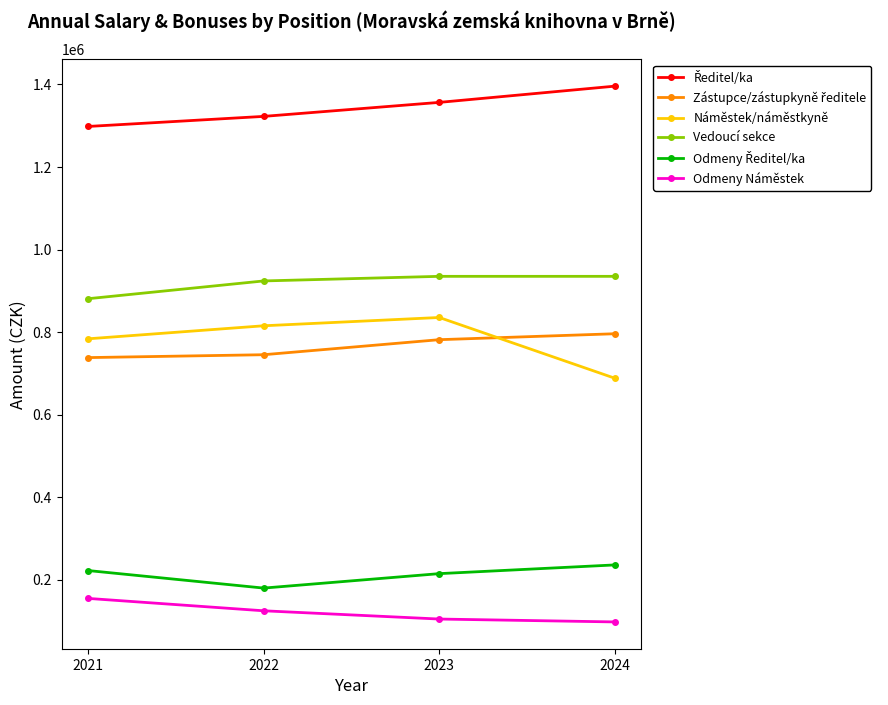

What is the total value across all series at 2022?

4112597